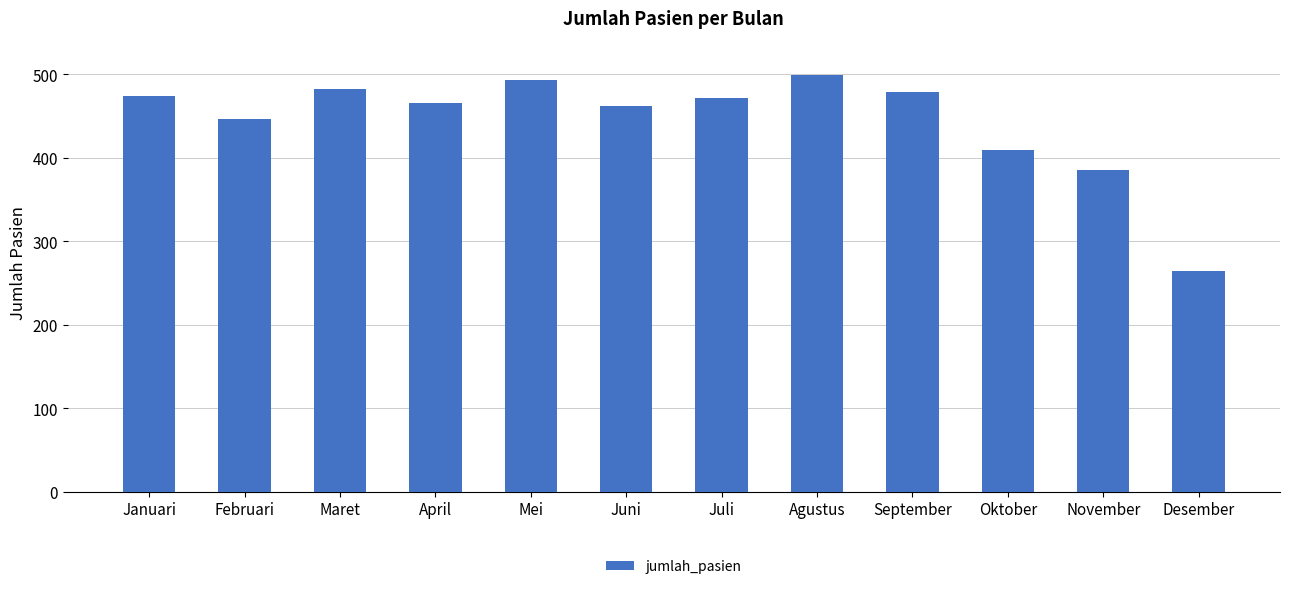

What position from the left is Juni?

6